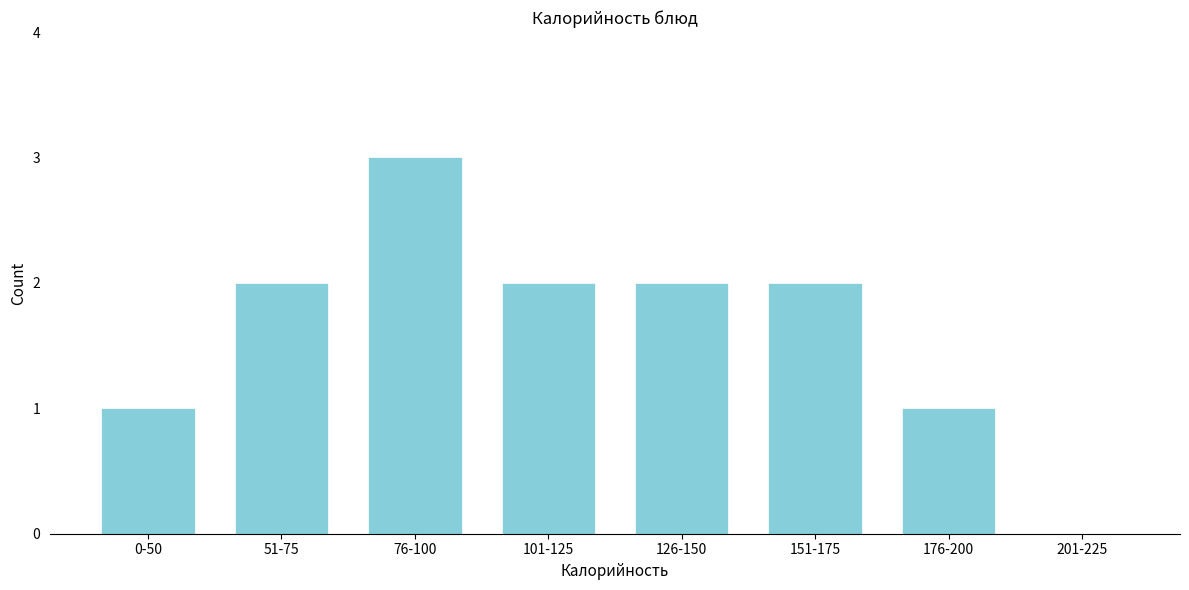

Reading right to left, transcribe all the data shown in this chart.

201-225=0	176-200=1	151-175=2	126-150=2	101-125=2	76-100=3	51-75=2	0-50=1